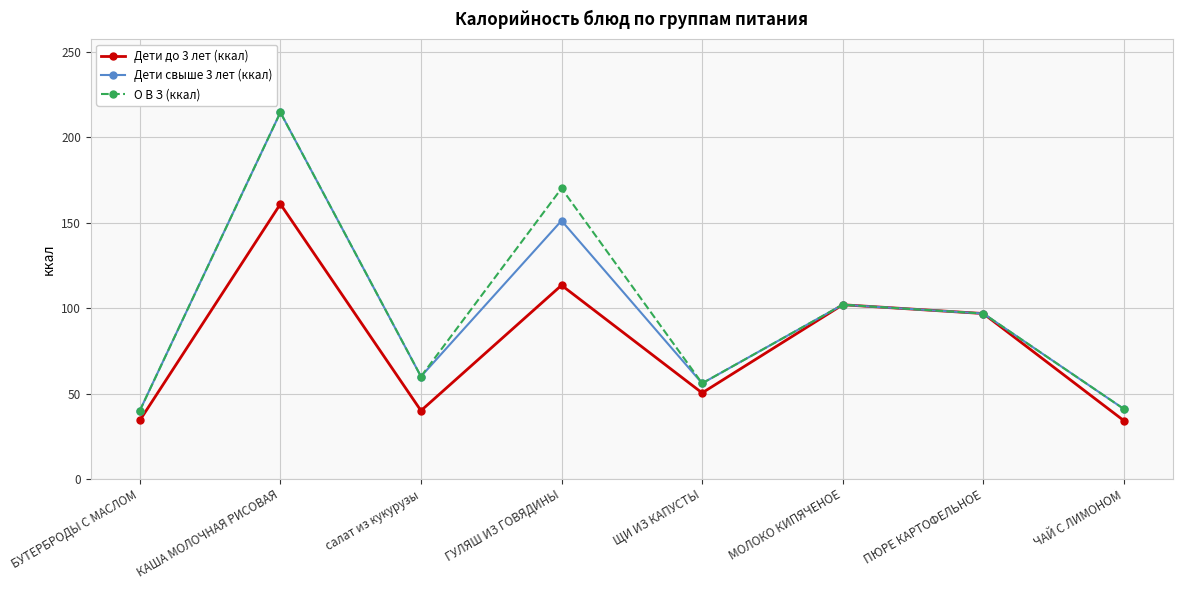

True or false: Дети до 3 лет (ккал) has more than 0 interior local peaks.

True